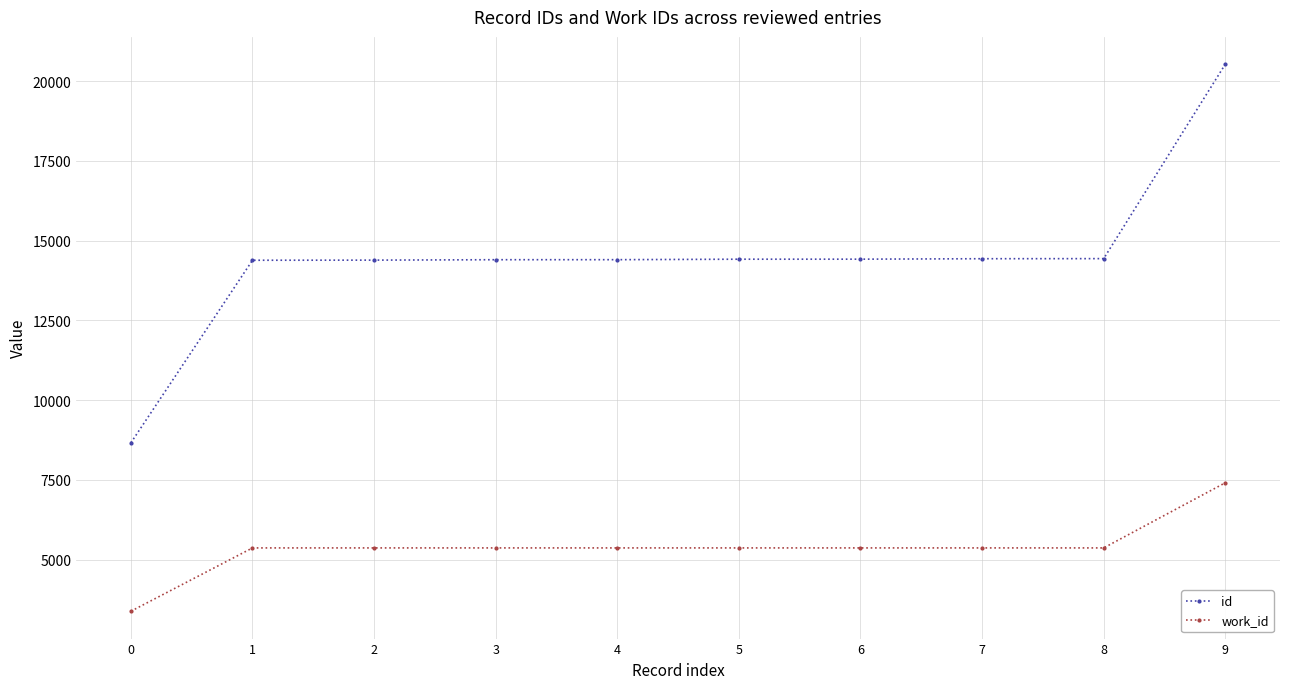

What is the approximate value of work_id at 8?

5366